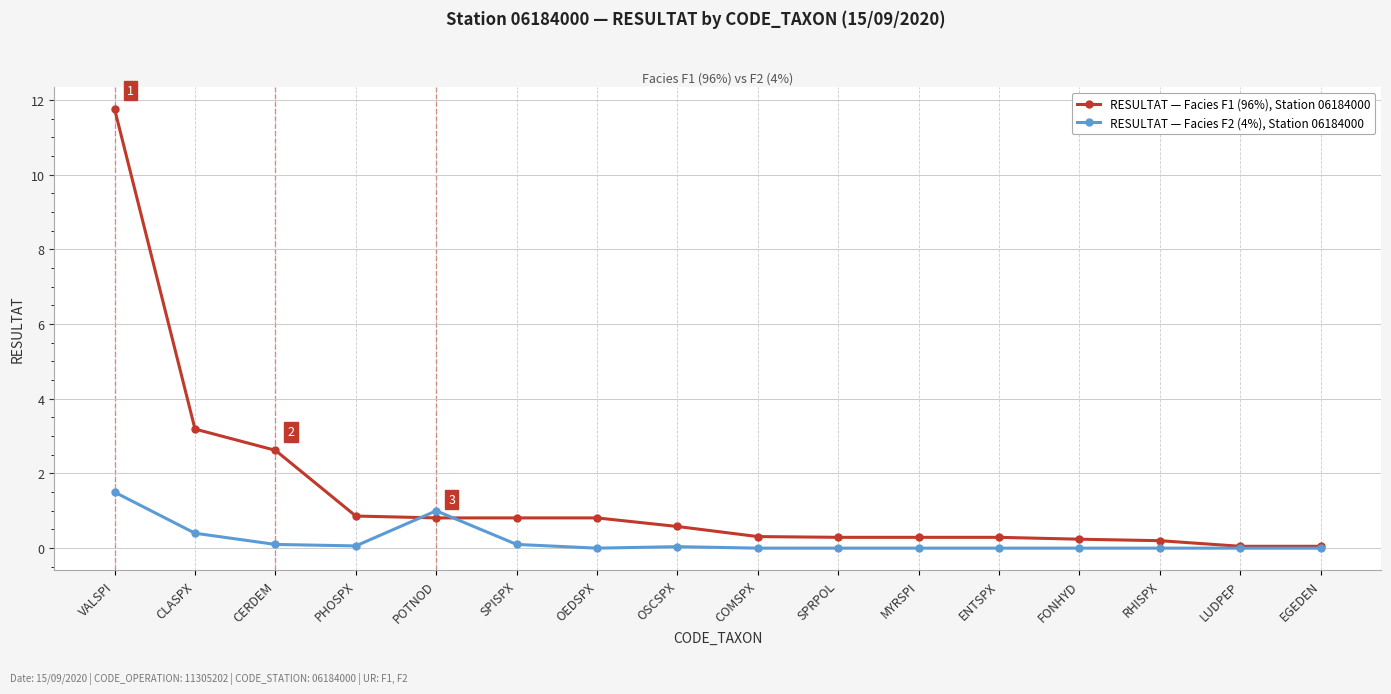

Is the value of RESULTAT — Facies F1 (96%), Station 06184000 at OSCSPX greater than the value of RESULTAT — Facies F2 (4%), Station 06184000 at VALSPI?

No